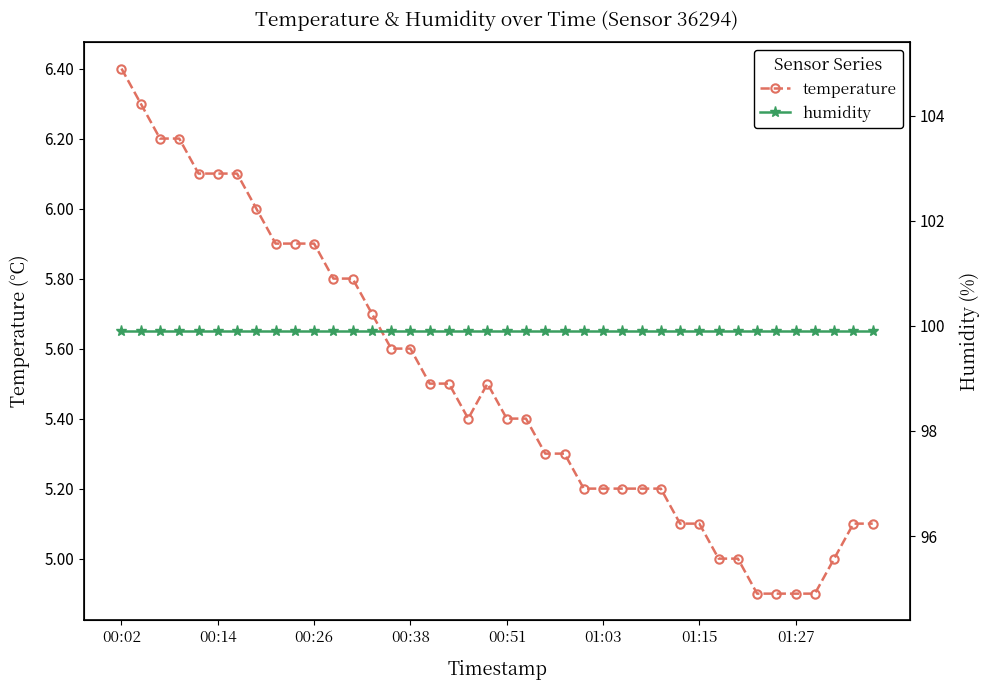

Where is humidity nearest to the value 99?

00:02